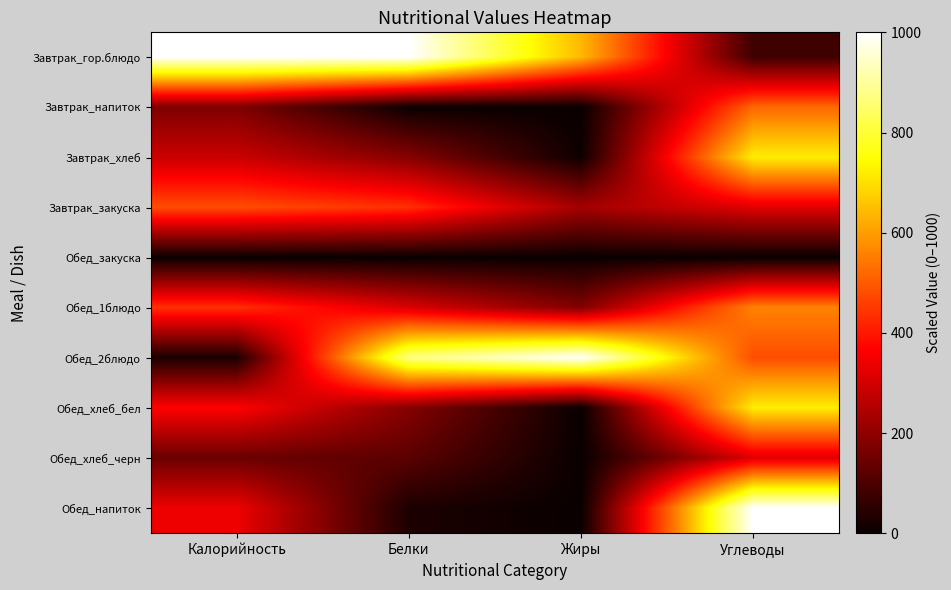

At which category is the sum across all series the highest?

Углеводы